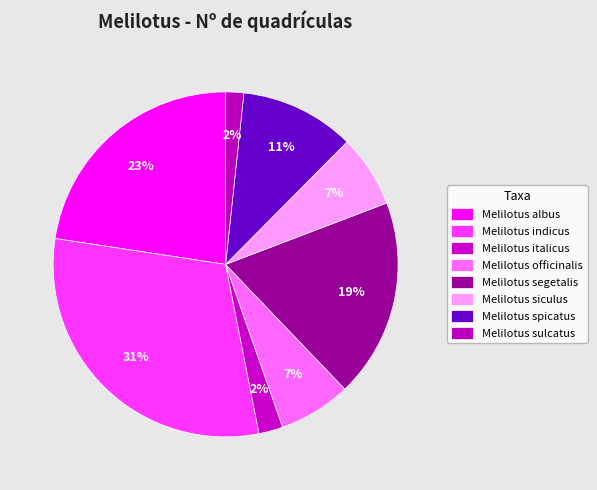

To the nearest percent, what is the combined percentage of Melilotus spicatus and Melilotus italicus?

13%